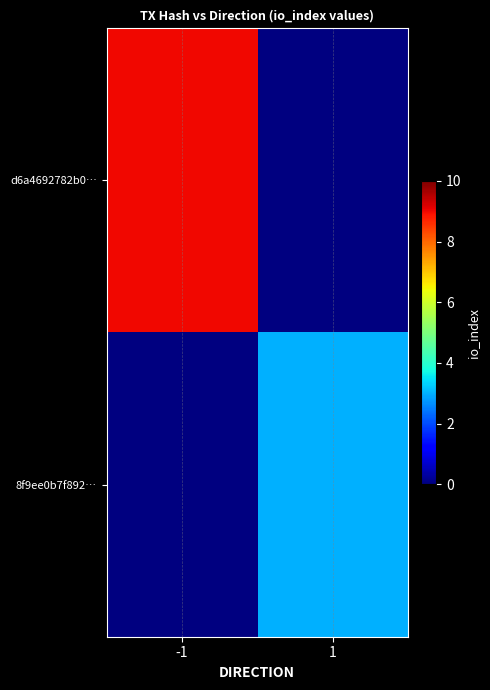

Which series has the largest range (max minus min)?

d6a4692782b0…